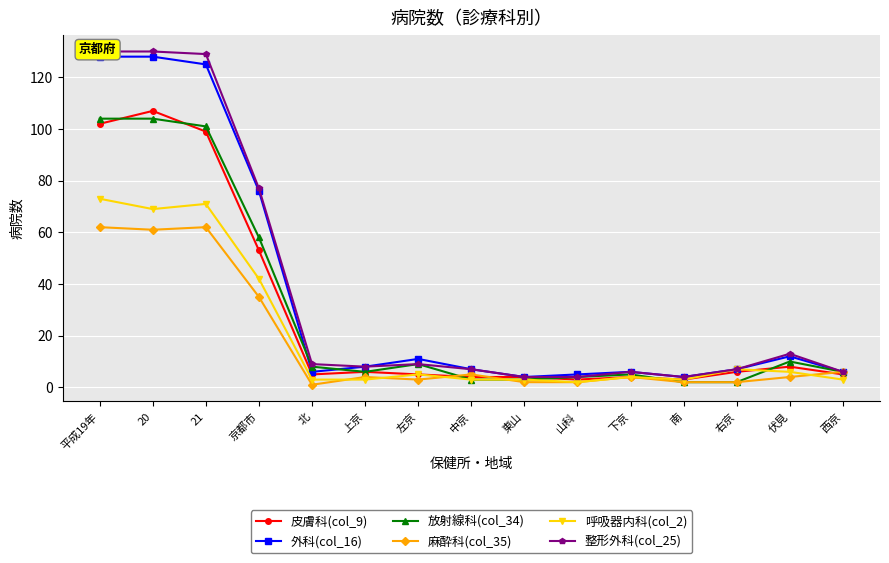

Where do 外科(col_16) and 放射線科(col_34) first cross each other?

京都市 and 北